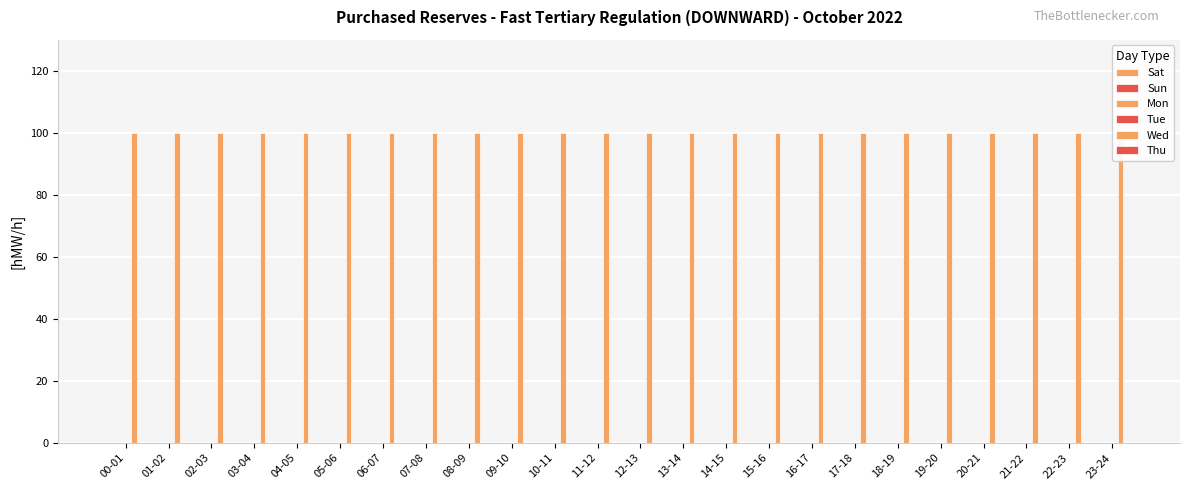

Reading left to right, what are all the values shown in this chart?

Sat: 0	0	0	0	0	0	0	0	0	0	0	0	0	0	0	0	0	0	0	0	0	0	0	0
Sun: 0	0	0	0	0	0	0	0	0	0	0	0	0	0	0	0	0	0	0	0	0	0	0	0
Mon: 0	0	0	0	0	0	0	0	0	0	0	0	0	0	0	0	0	0	0	0	0	0	0	0
Tue: 0	0	0	0	0	0	0	0	0	0	0	0	0	0	0	0	0	0	0	0	0	0	0	0
Wed: 100	100	100	100	100	100	100	100	100	100	100	100	100	100	100	100	100	100	100	100	100	100	100	100
Thu: 0	0	0	0	0	0	0	0	0	0	0	0	0	0	0	0	0	0	0	0	0	0	0	0